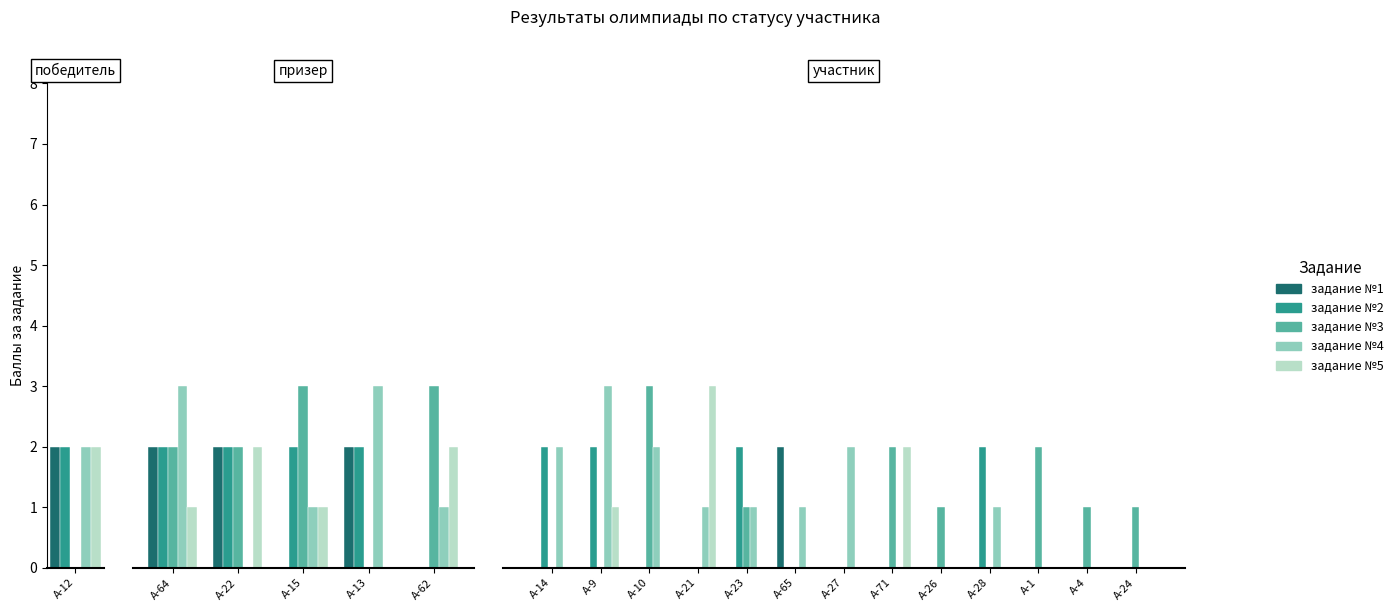

Rank the series by their maximum value, from lowest to highest.

задание №1, задание №2, задание №3, задание №4, задание №5